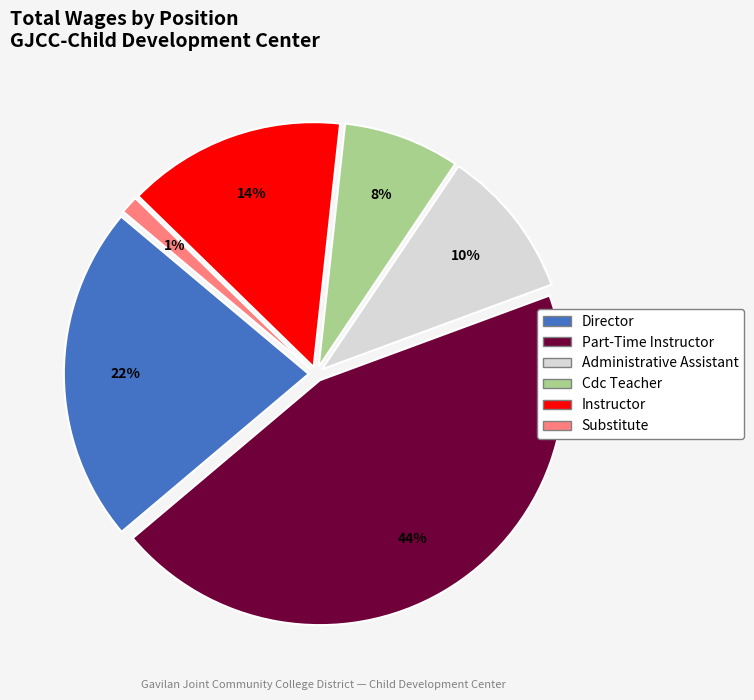

To the nearest percent, what is the difference between the largest and smallest slice percentages?

43%